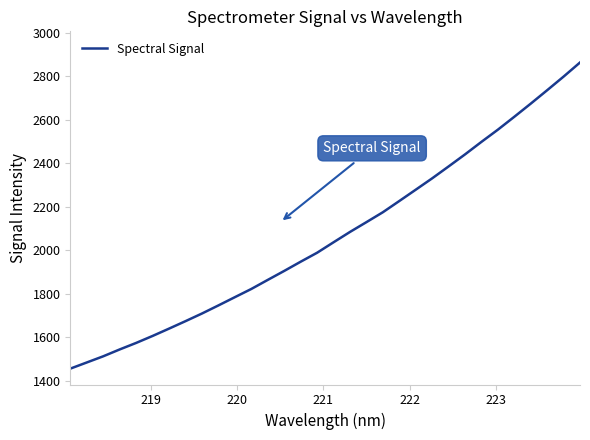

What is the minimum value shown in the chart?

1456.6